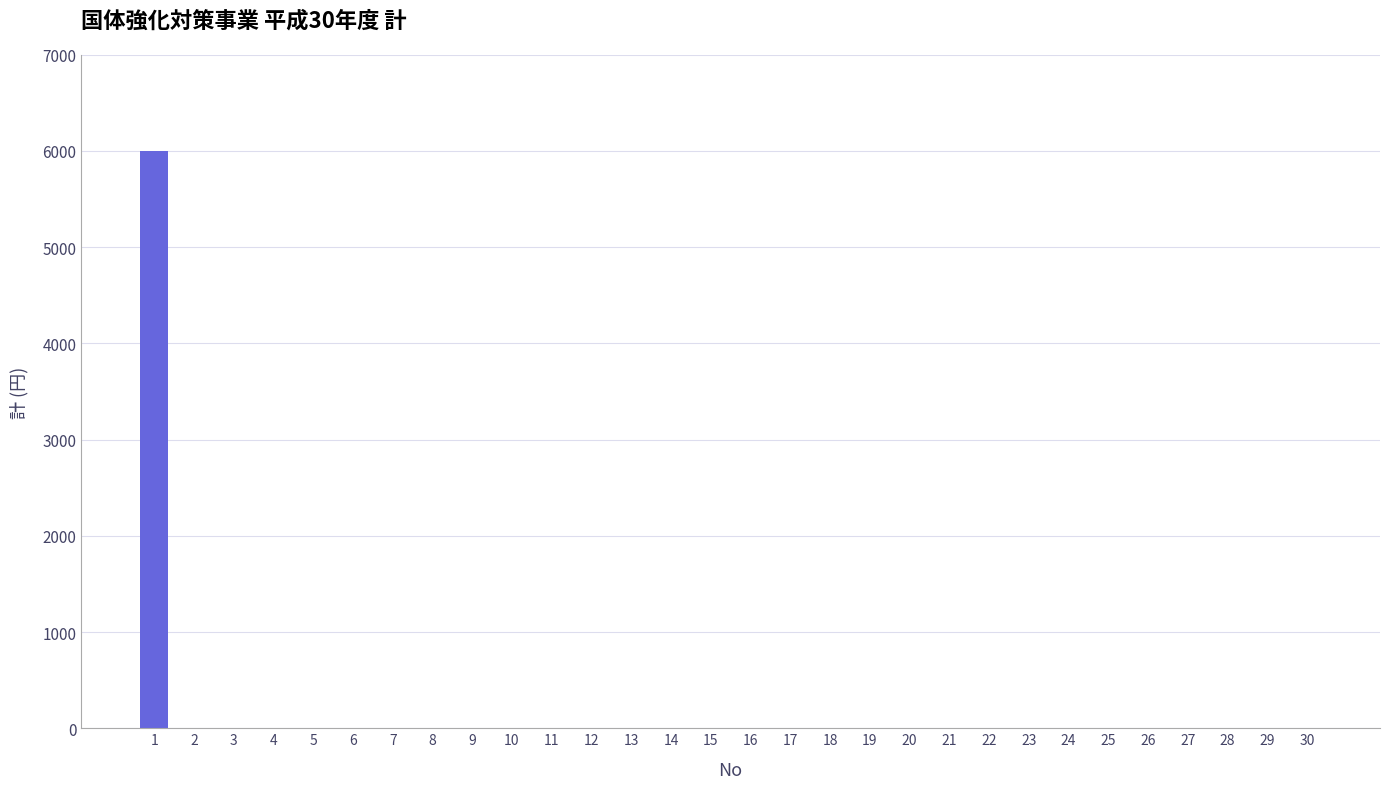

Reading left to right, transcribe all the data shown in this chart.

1=6000	2=0	3=0	4=0	5=0	6=0	7=0	8=0	9=0	10=0	11=0	12=0	13=0	14=0	15=0	16=0	17=0	18=0	19=0	20=0	21=0	22=0	23=0	24=0	25=0	26=0	27=0	28=0	29=0	30=0